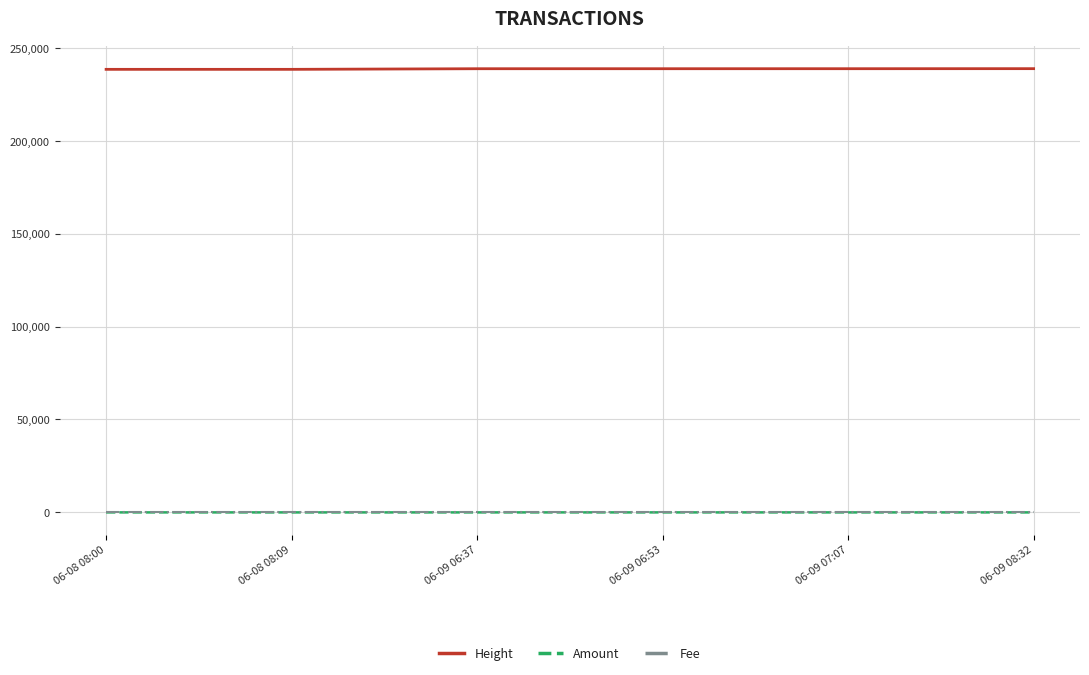

What is the maximum value for Height?

238783